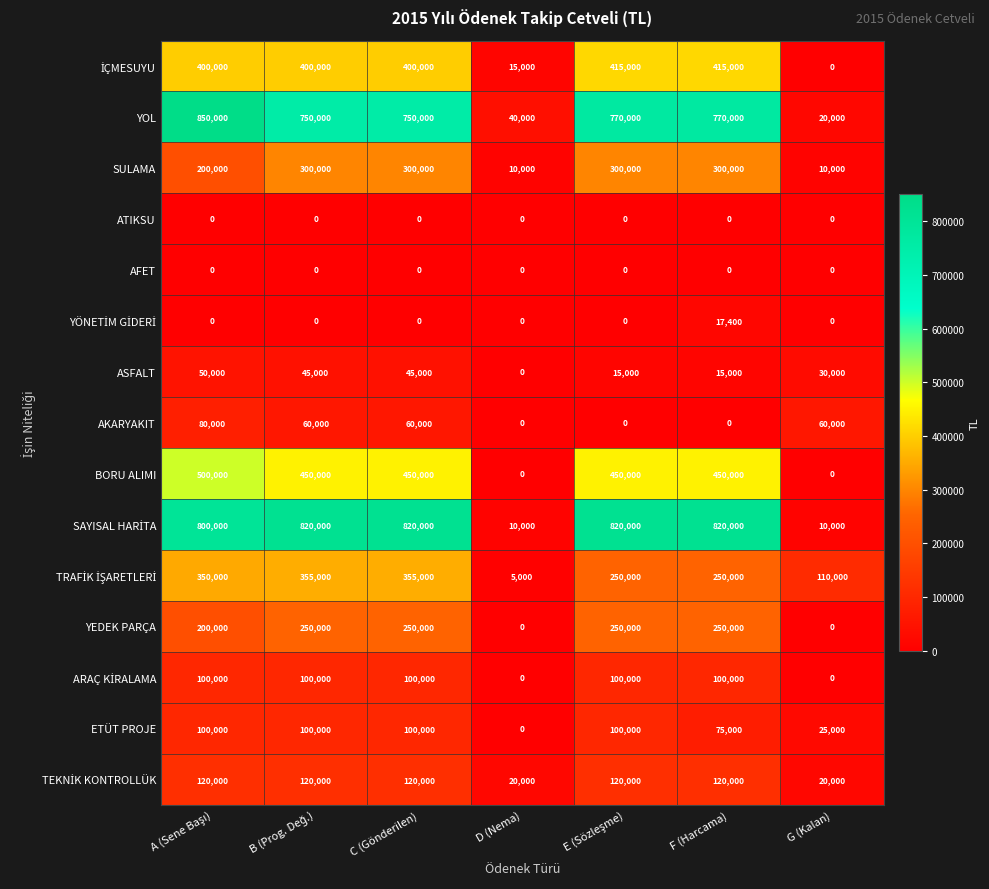

Is the value of ATIKSU at D (Nema) greater than the value of YEDEK PARÇA at F (Harcama)?

No